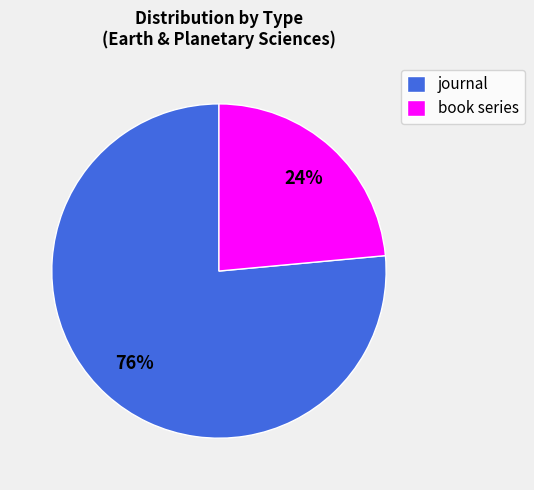

To the nearest percent, what is the combined percentage of journal and book series?

100%